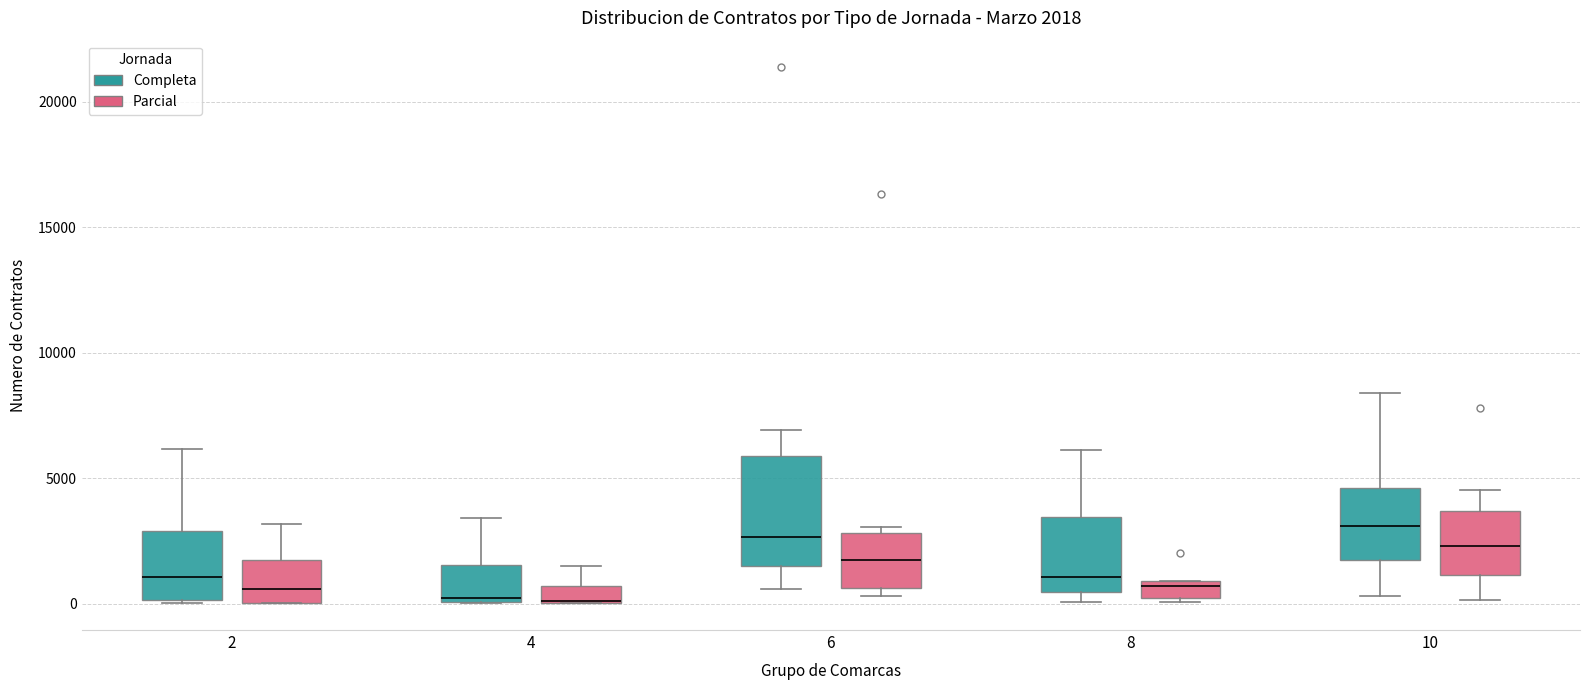

Comparing the boxes themselves (not the whiskers), which one is the tallest?

6 (Completa)